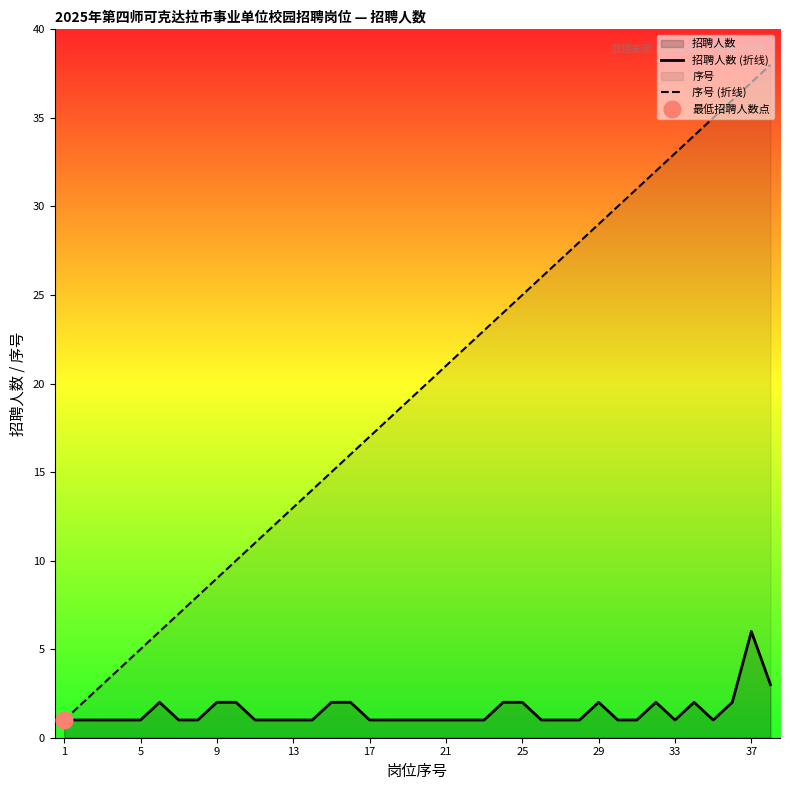

At which label does 招聘人数 (折线) reach its peak?

37